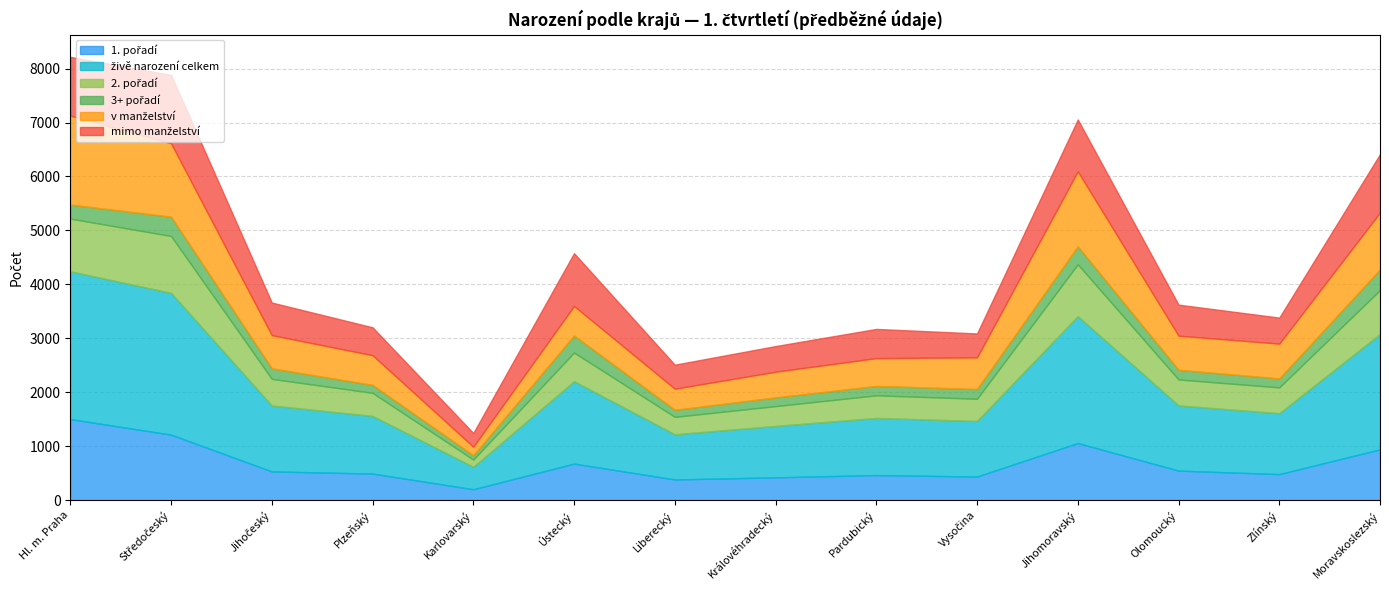

At Pardubický, list the series in order from largest to smallest.

živě narození celkem, mimo manželství, v manželství, 1. pořadí, 2. pořadí, 3+ pořadí